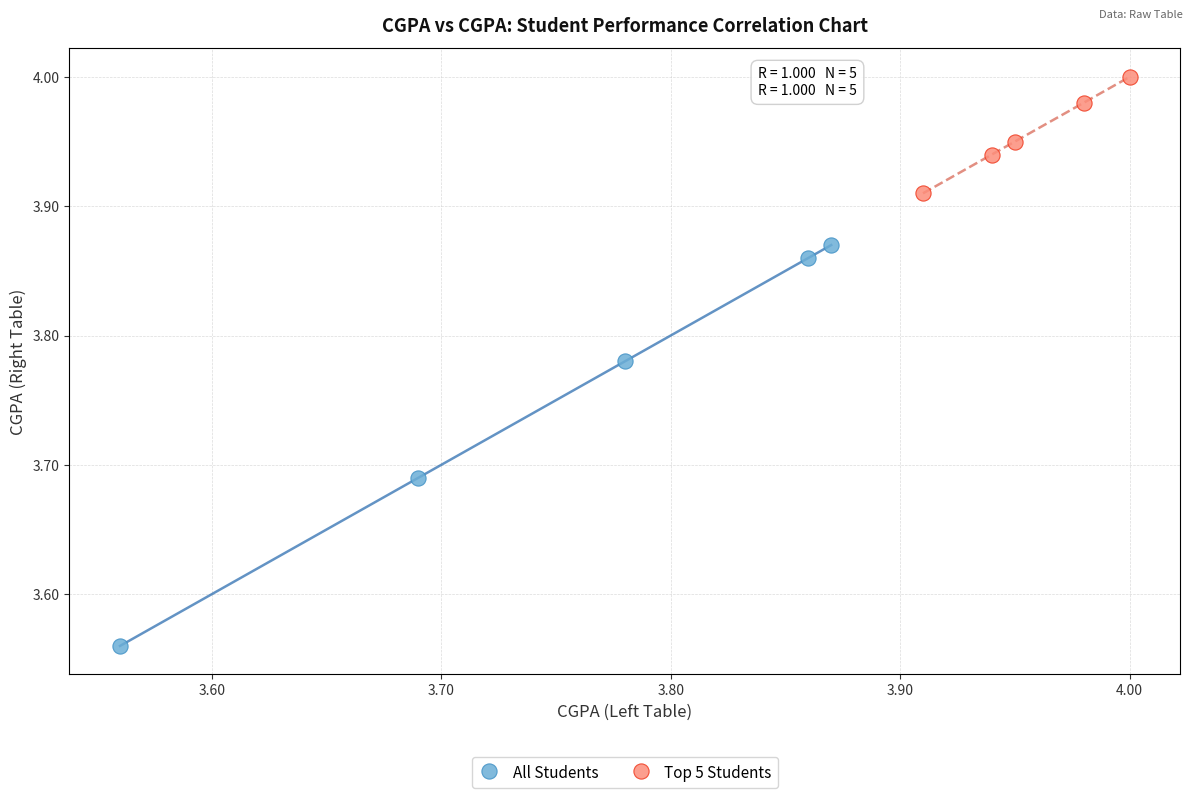

Which series contains the lowest Y value?

All Students